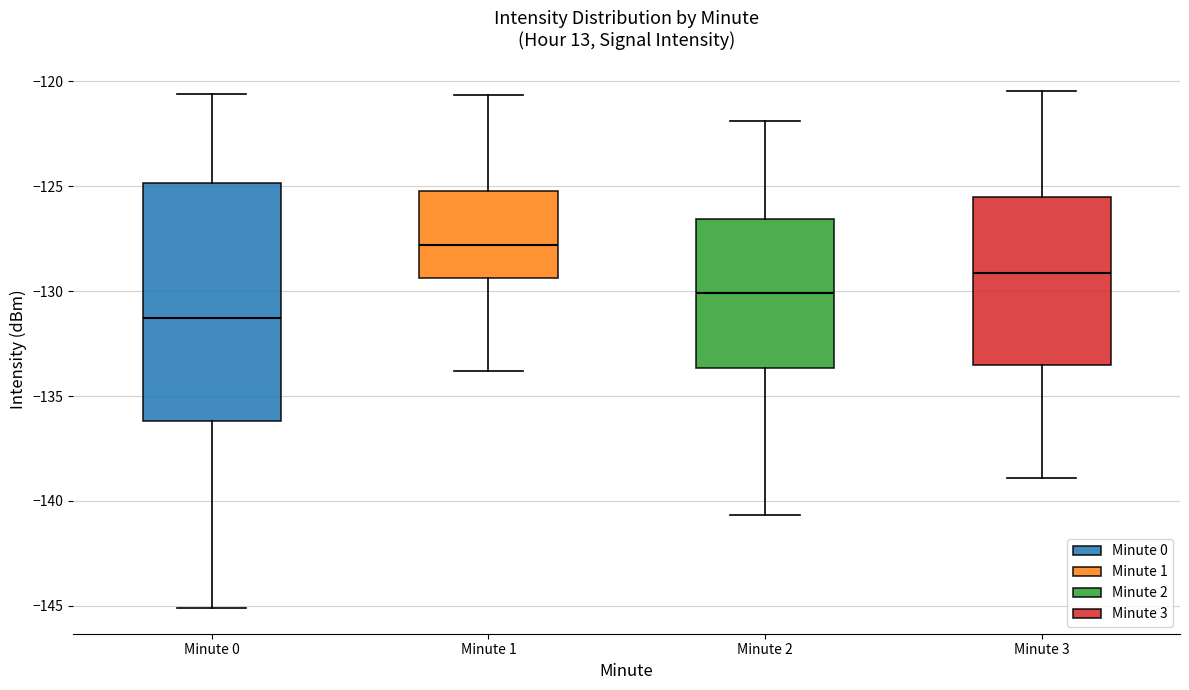

Reading left to right, transcribe this box plot: for each box, give where its median line is, the range the box spans, and where its two whiskers end, as read against the y-axis. The values are not printed on the chart, so give them approximately, as read against the axis.

Minute 0: median -131.5, box -136.0 to -125.0, whiskers -145.0 to -120.5
Minute 1: median -128.0, box -129.5 to -125.0, whiskers -134.0 to -120.5
Minute 2: median -130.0, box -133.5 to -126.5, whiskers -140.5 to -122.0
Minute 3: median -129.0, box -133.5 to -125.5, whiskers -139.0 to -120.5